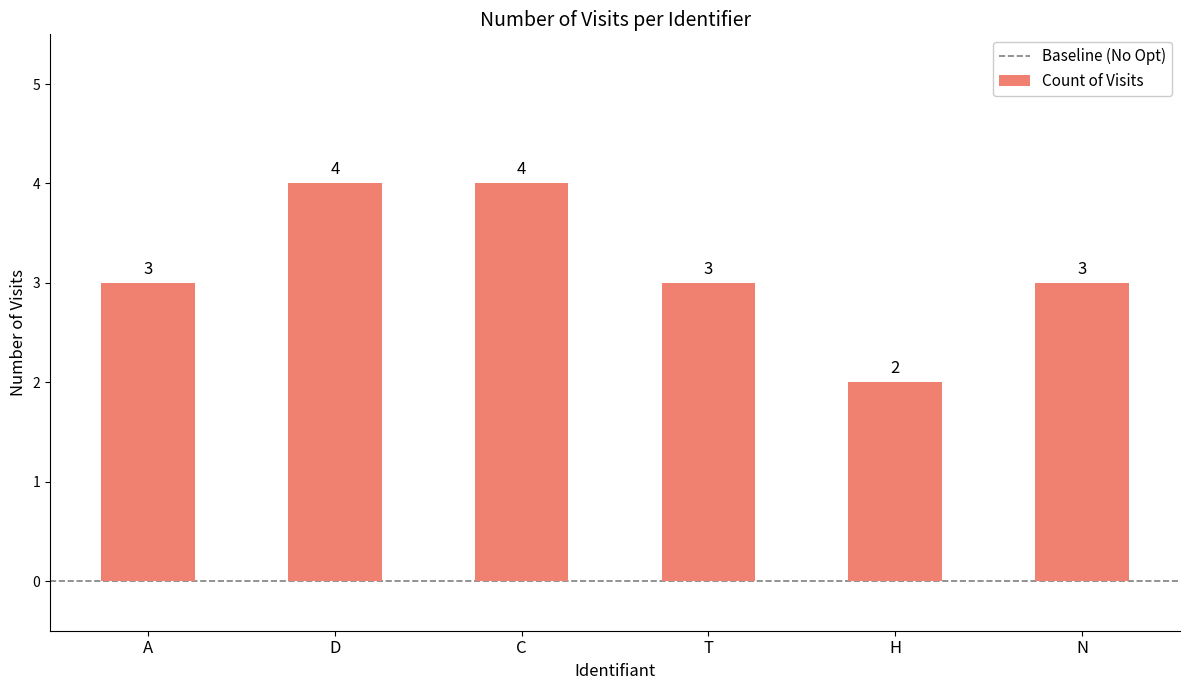

What is the label of the 4th bar from the right?

C